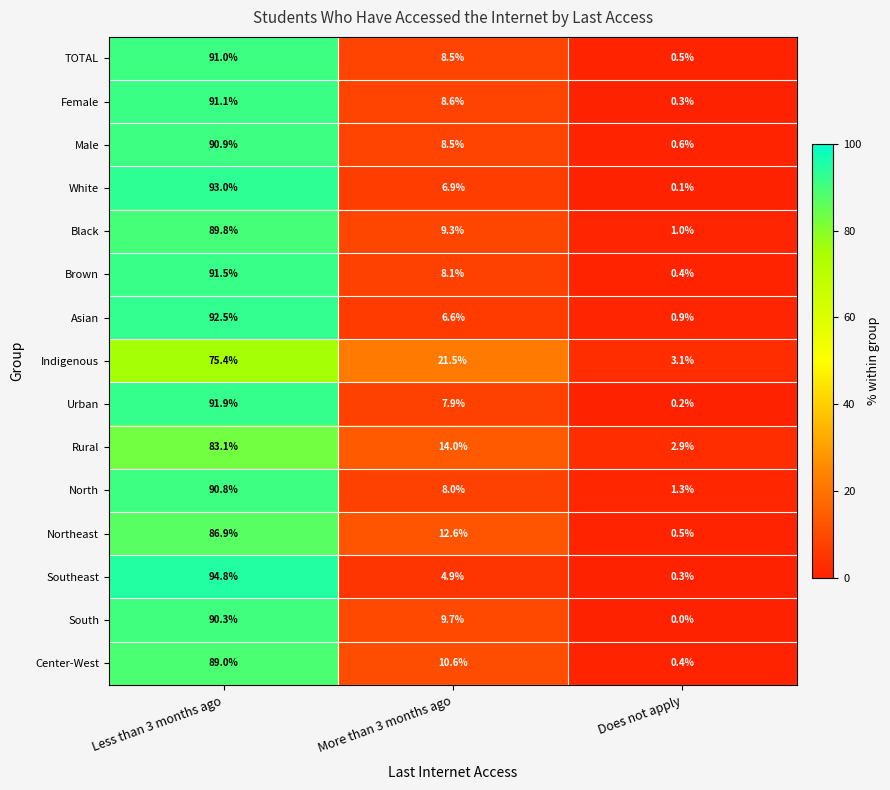

What is the difference between the second highest and minimum values in the Urban series?

7.7